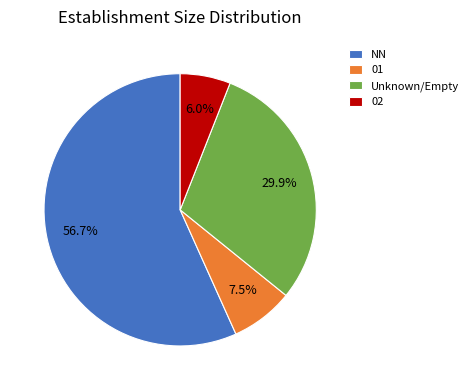

Is there any slice that represents more than half of the pie?

Yes